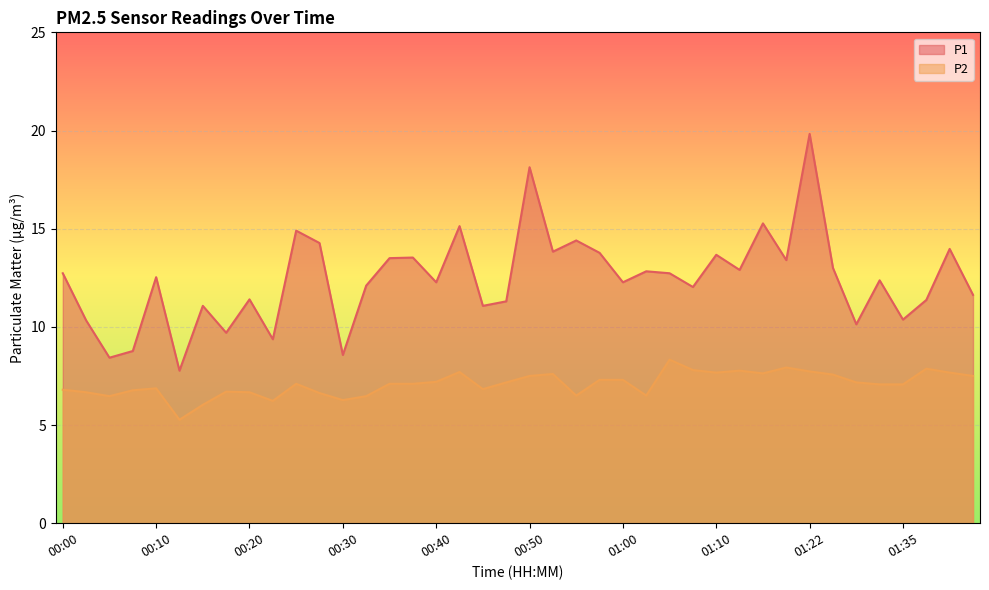

What is the average value of the P2 series?

7.1